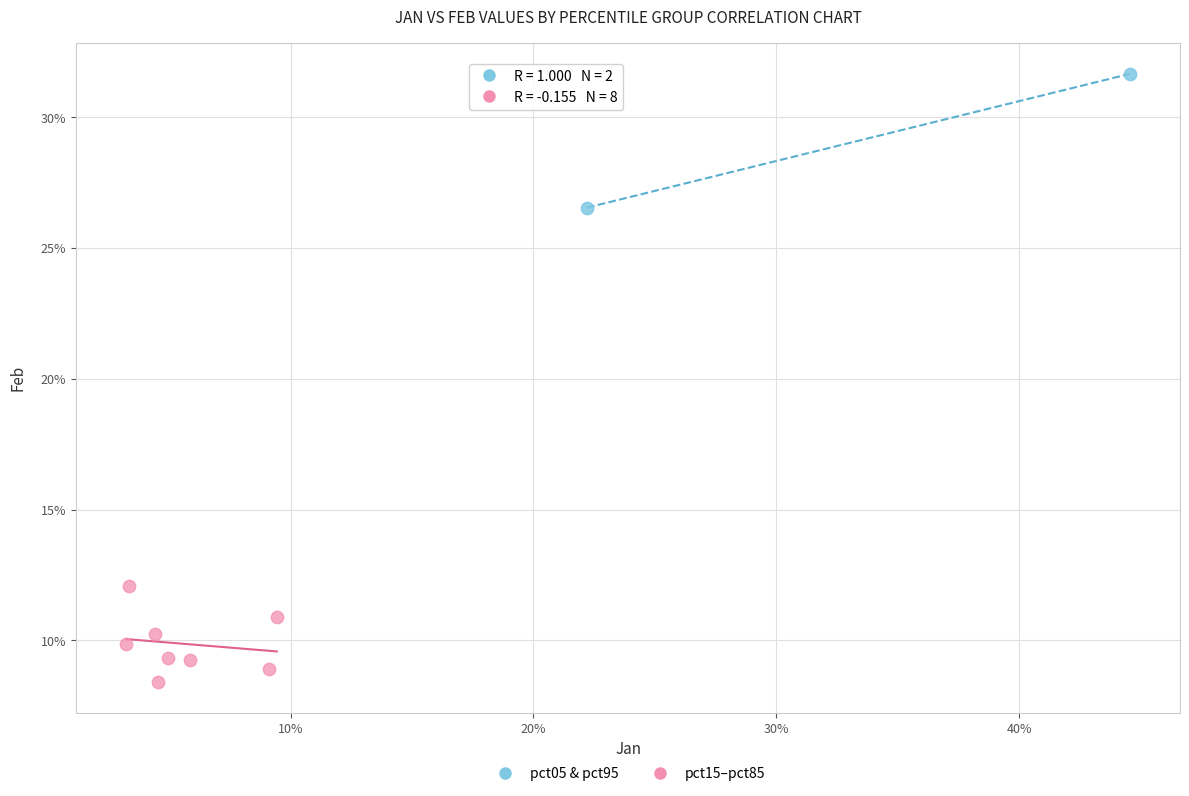

Which series has the largest Y range (max minus min)?

pct05 & pct95